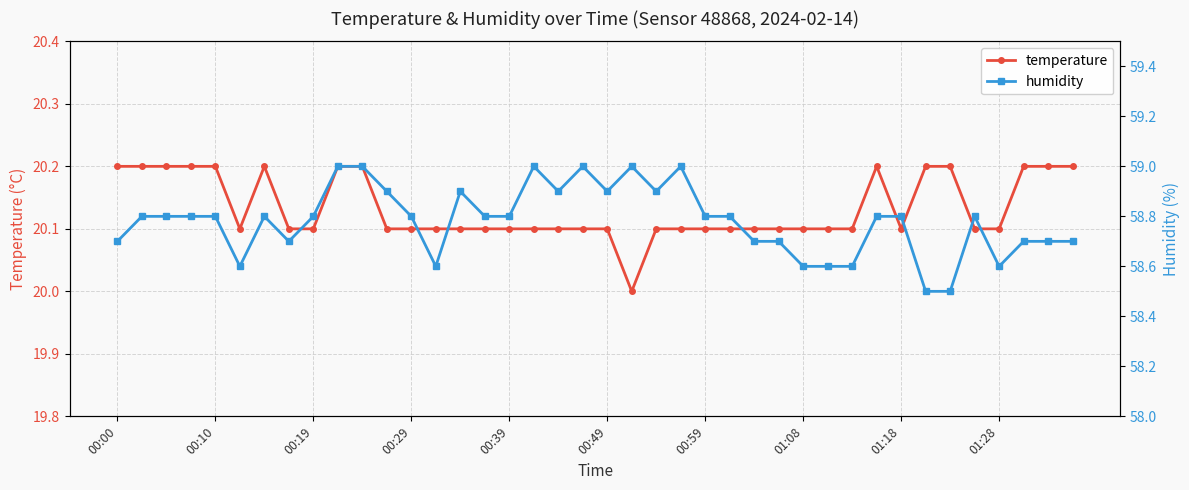

What is the maximum value shown in the chart?

59.0